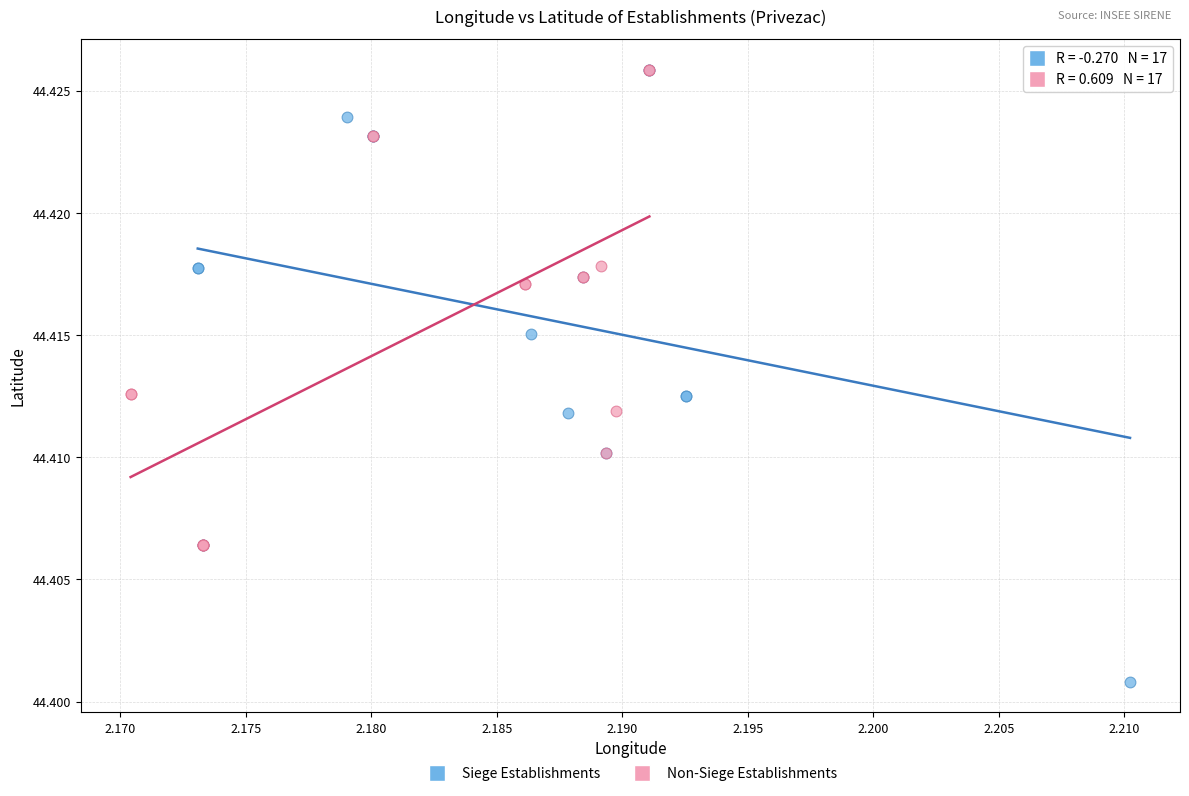

Which series has the widest spread of Y values?

Siege Establishments